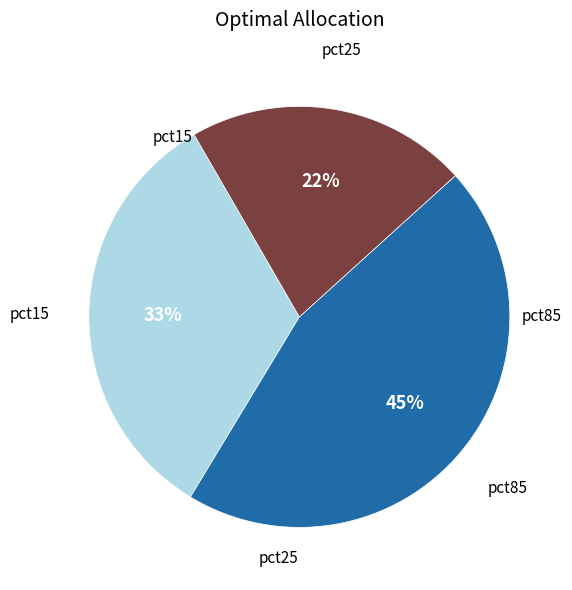

Is there a majority slice in this chart?

No